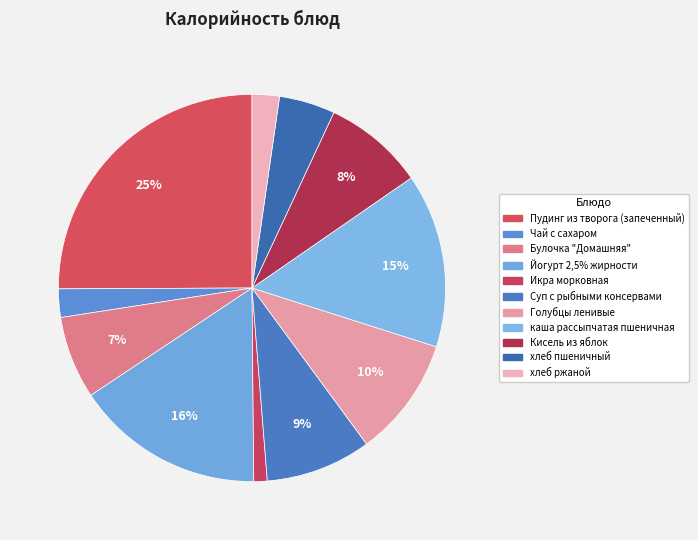

Count the number of slices in the pie.

11